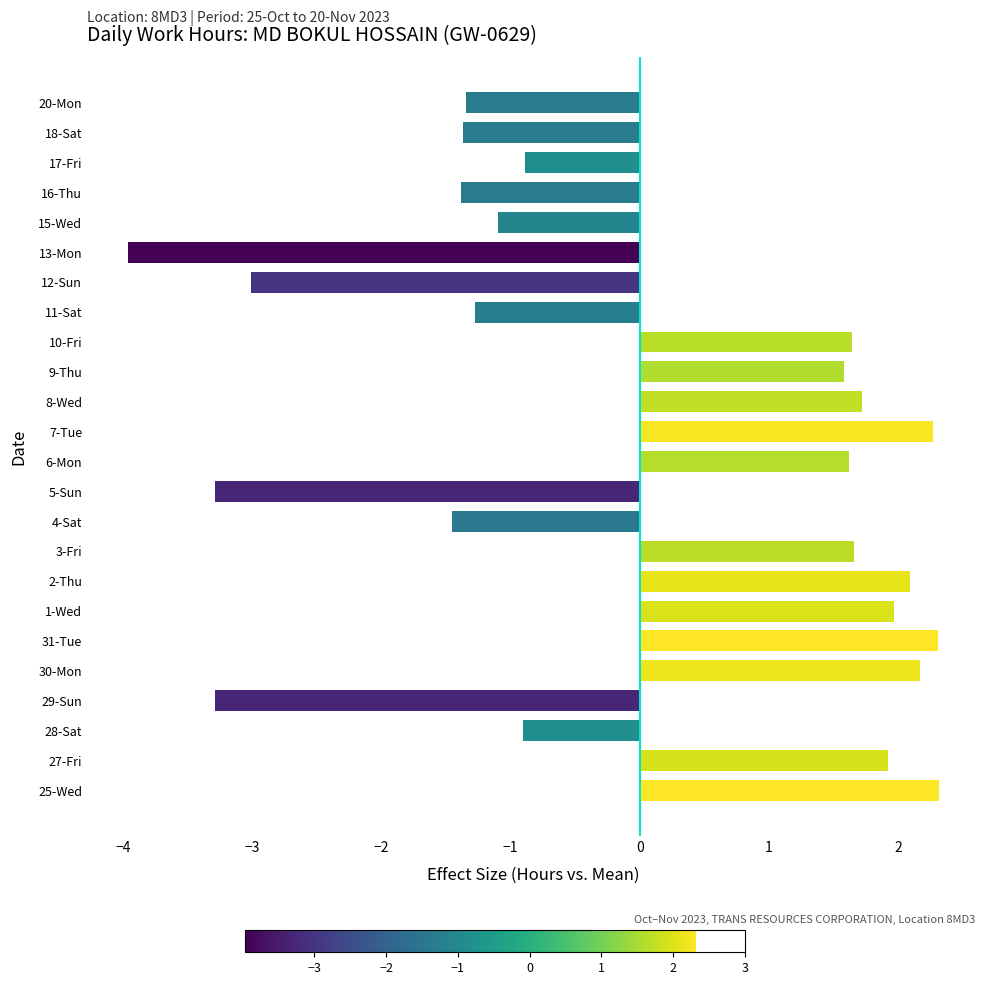

Which label corresponds to the smallest value in the chart?

13-Mon